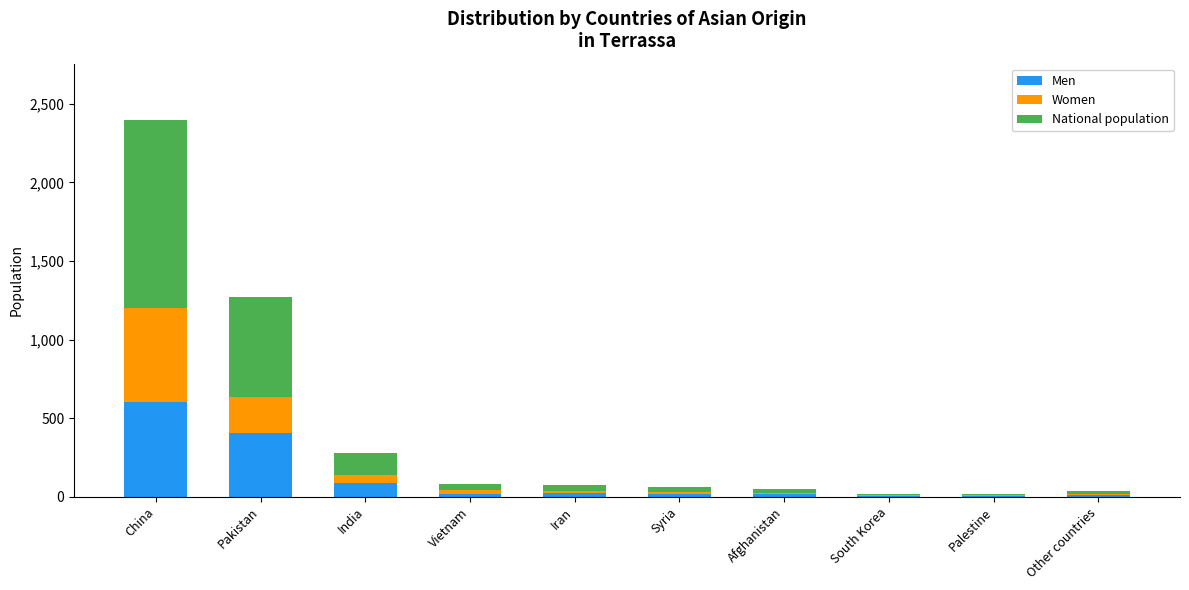

What are all the series names shown in the legend?

Men, Women, National population